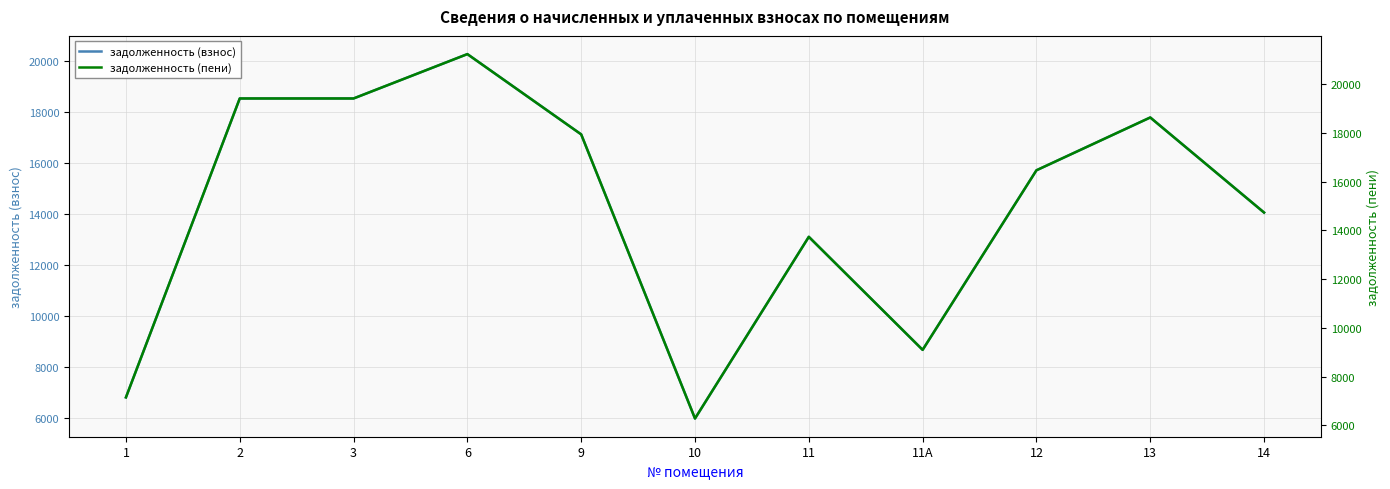

What is the label of the 3rd point from the left?

3